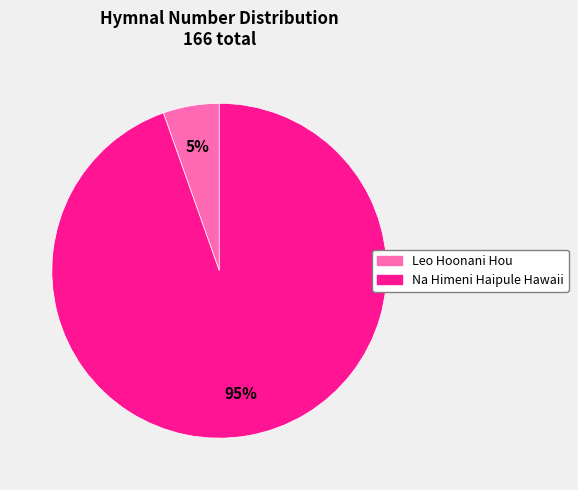

To the nearest percent, what is the average slice percentage?

50%